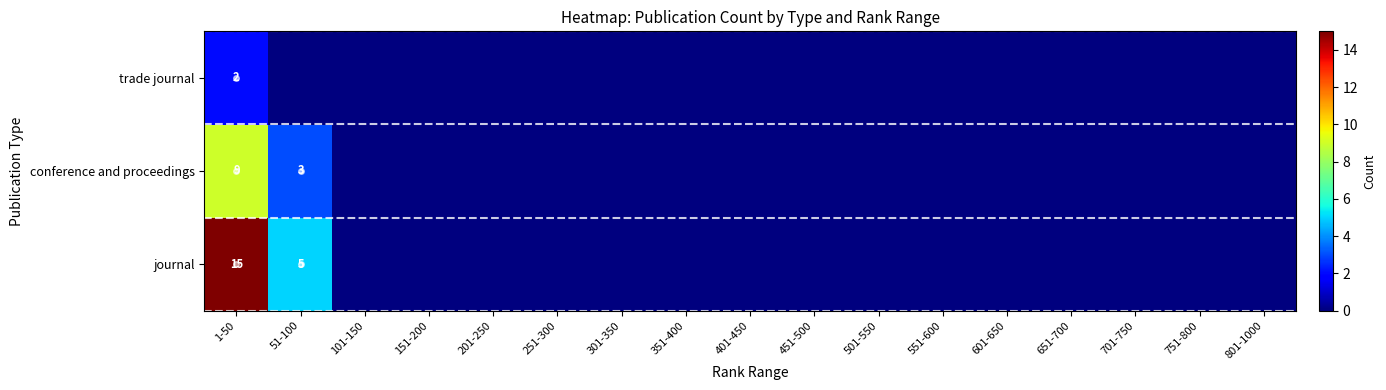

At how many categories does at least one series exceed 2?

2